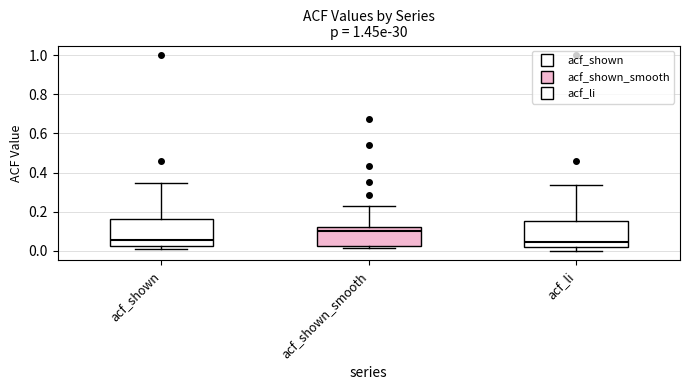

Reading left to right, transcribe this box plot: for each box, give where its median line is, the range the box spans, and where its two whiskers end, as read against the y-axis. The values are not printed on the chart, so give them approximately, as read against the axis.

acf_shown: median 0.06, box 0.02 to 0.16, whiskers 0.00 to 0.34
acf_shown_smooth: median 0.10, box 0.02 to 0.12, whiskers 0.02 (just below the box's lower edge) to 0.24
acf_li: median 0.04, box 0.02 to 0.16, whiskers 0.00 to 0.34